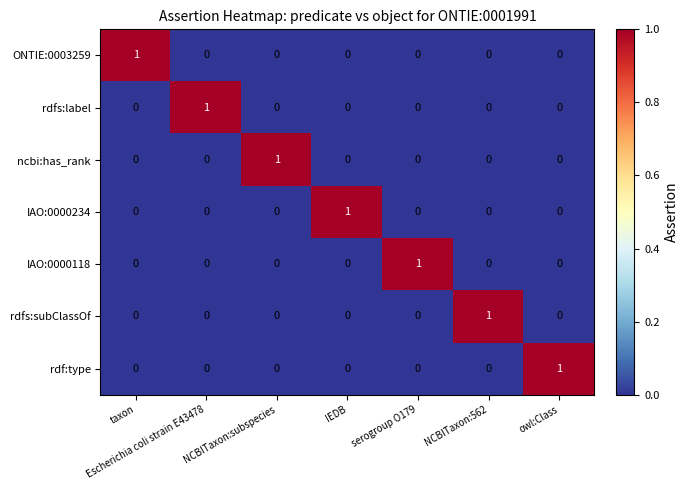

Which category has the highest value in the IAO:0000118 series?

serogroup O179